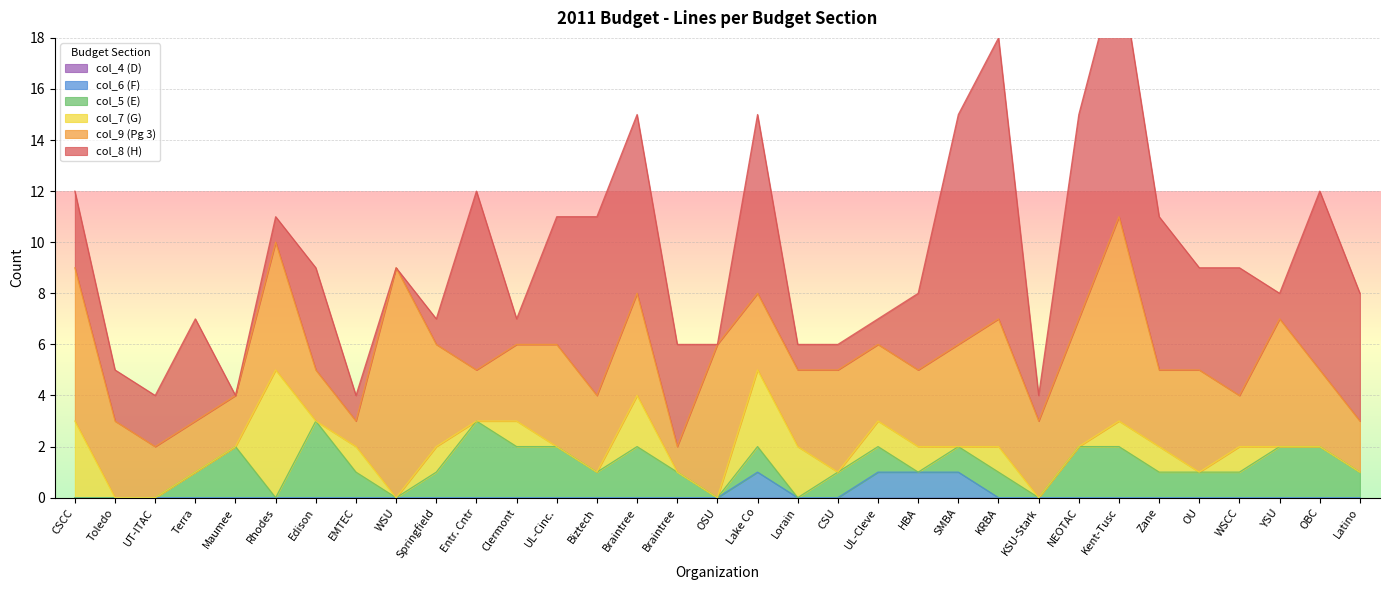

Is the value of col_5 at Maumee greater than the value of col_8 at Braintree?

No